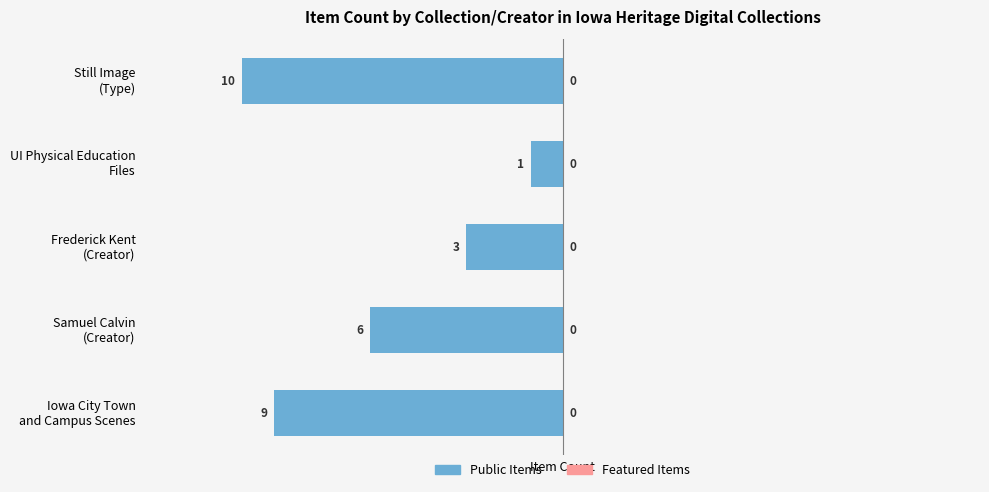

How many bars are there in total?

5